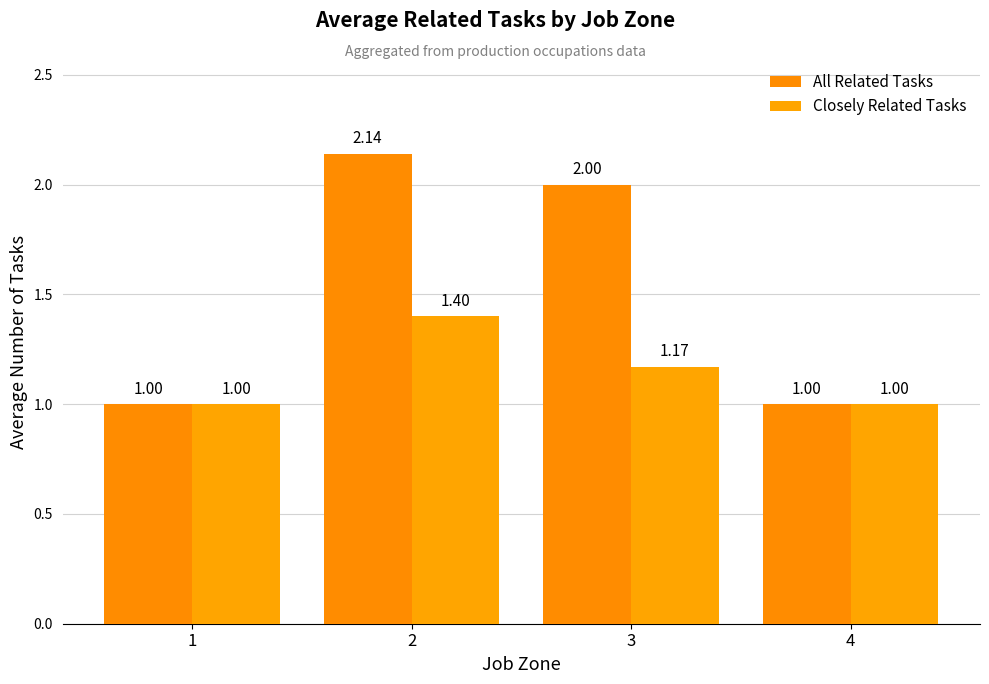

Is the value of Closely Related Tasks at 3 greater than the value of All Related Tasks at 4?

Yes